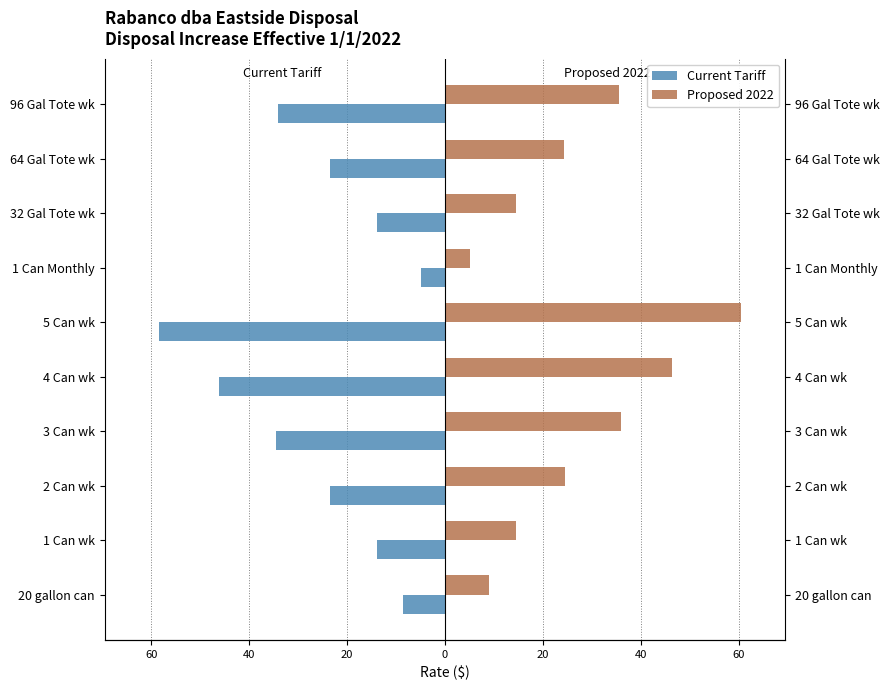

What is the value of the Proposed 2022 bar at the 2nd from the left?

14.5